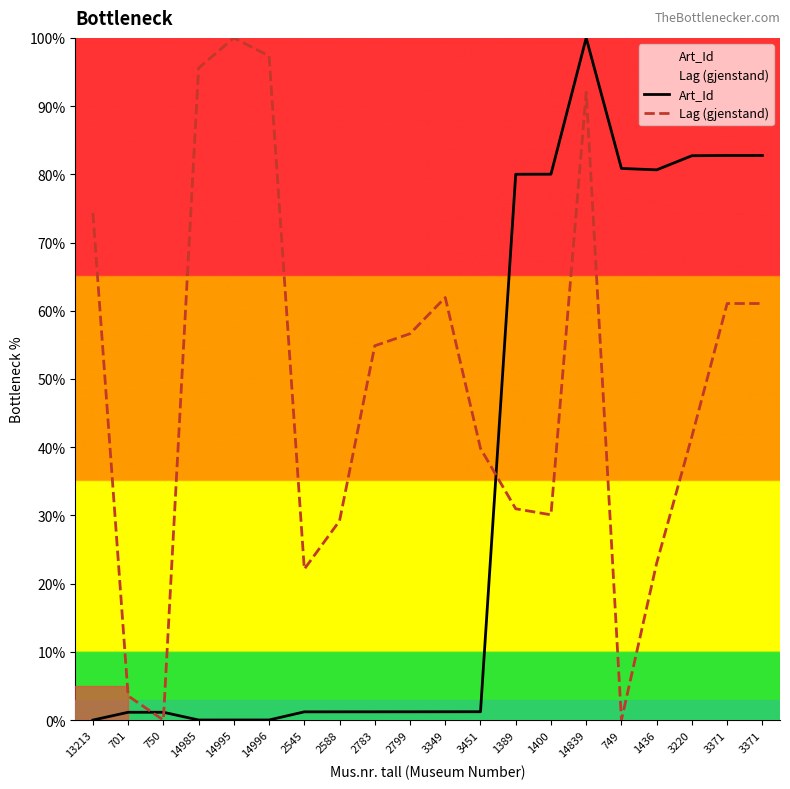

At how many categories does at least one series exceed 53?

15